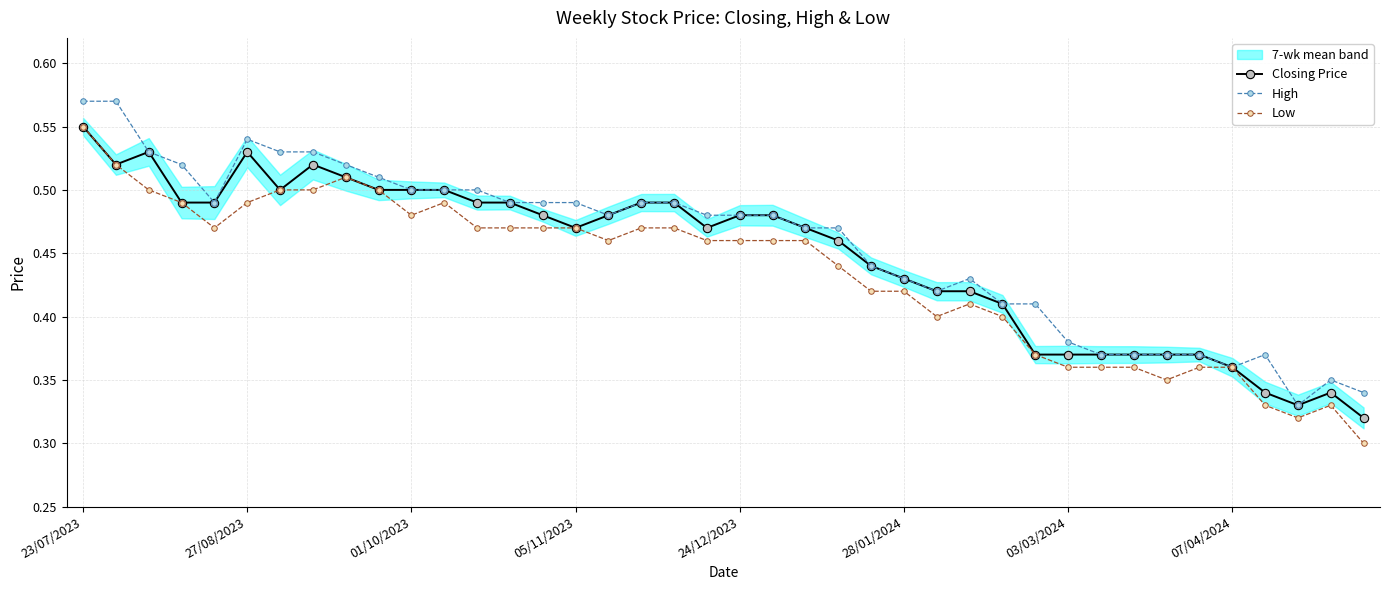

What is the difference between the maximum and minimum values in the High series?

0.2